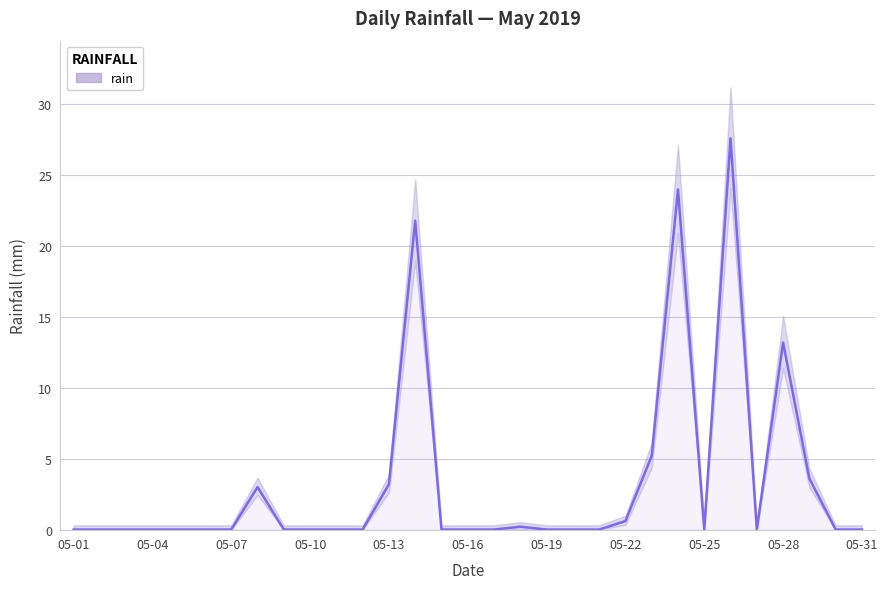

Reading right to left, extract all data points from this chart.

0.0	0.0	3.6	13.2	0.0	27.6	0.0	24.0	5.2	0.6	0.0	0.0	0.0	0.2	0.0	0.0	0.0	21.8	3.2	0.0	0.0	0.0	0.0	3.0	0.0	0.0	0.0	0.0	0.0	0.0	0.0